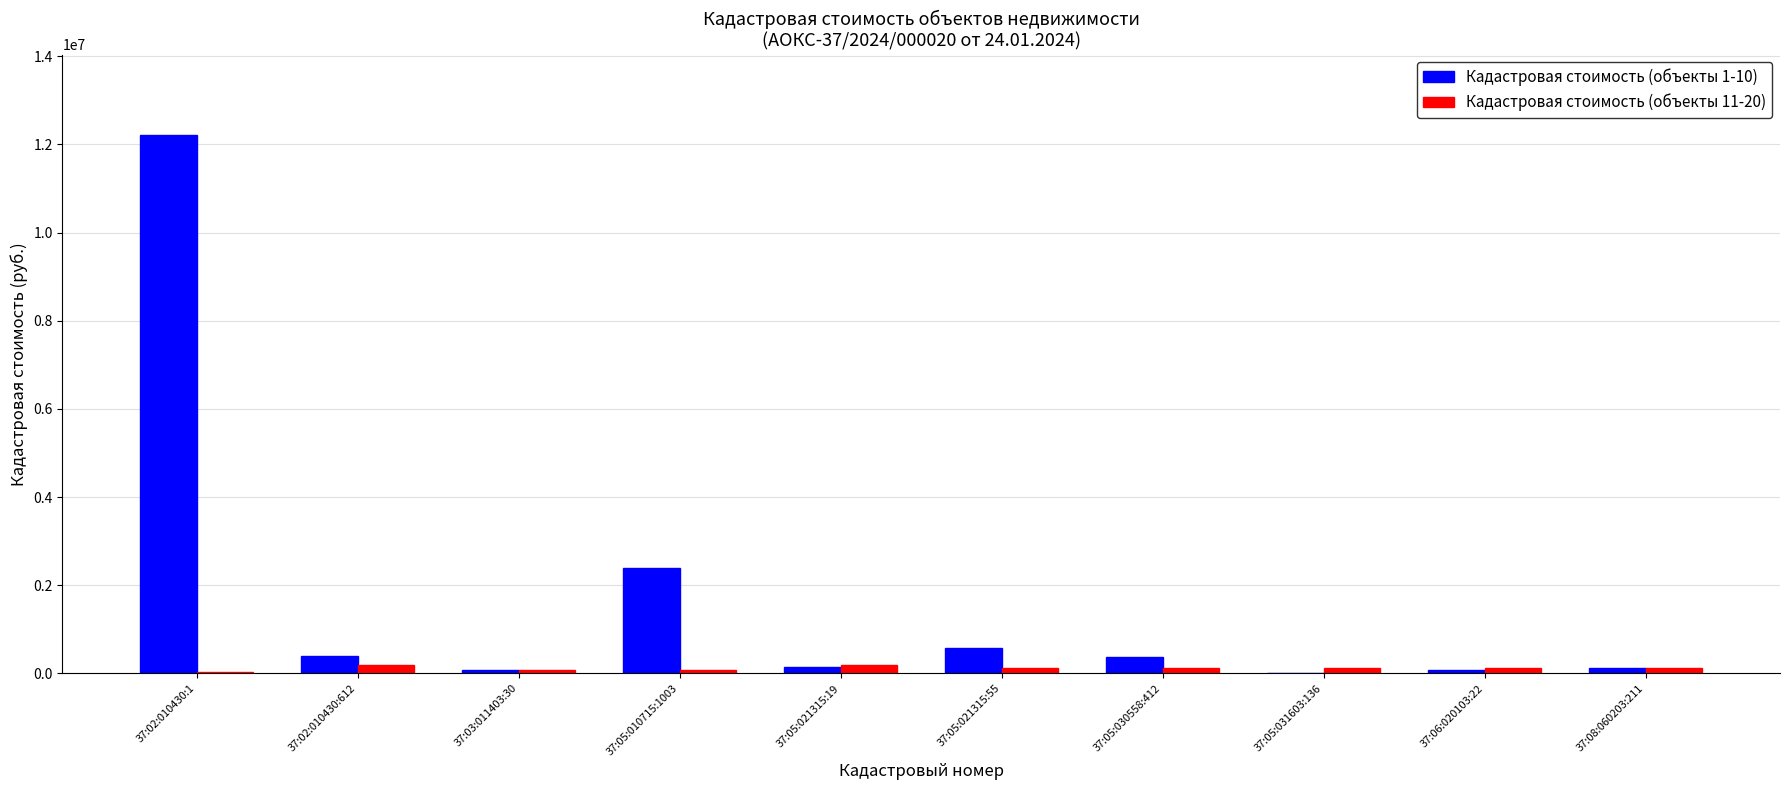

What is the greatest value displayed?

12205777.1